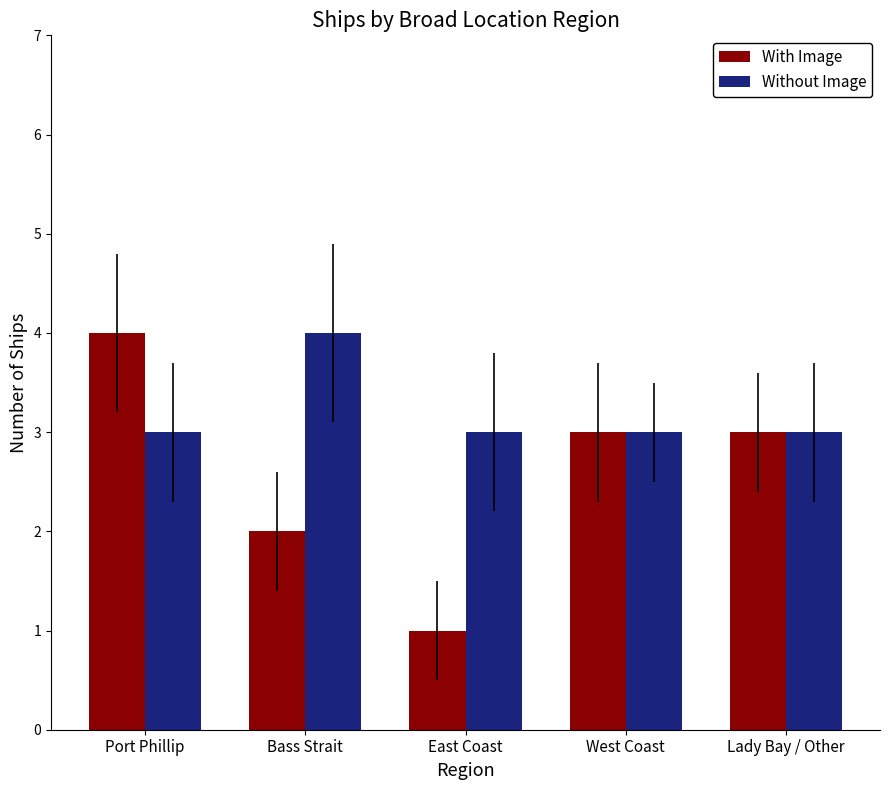

What is the sum of the Without Image values at Port Phillip and Bass Strait?

7